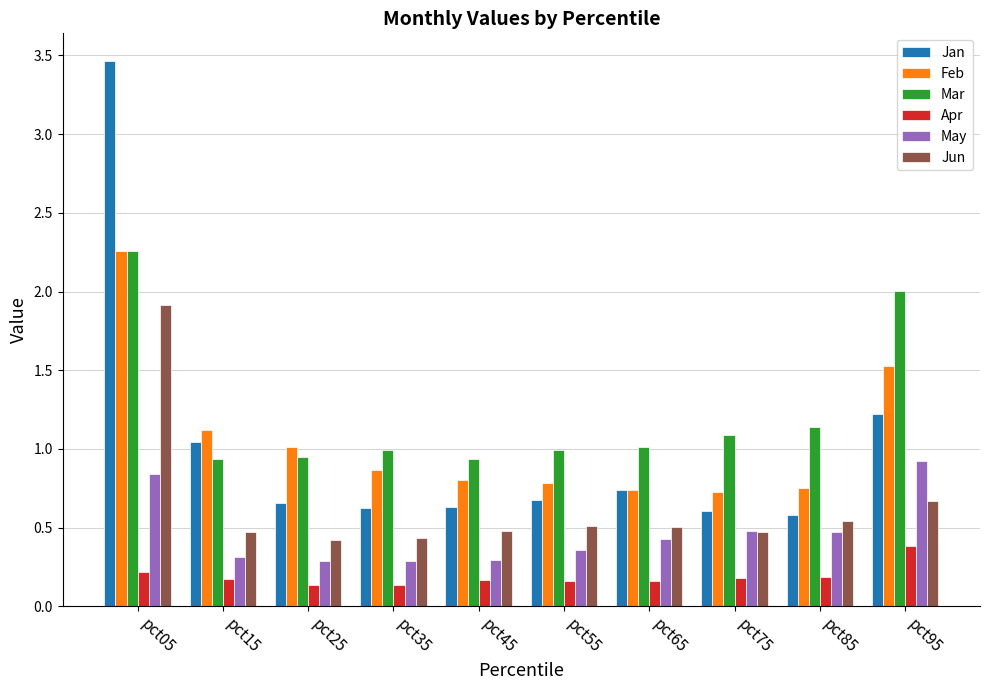

What is the highest value of the Jun series?

1.9